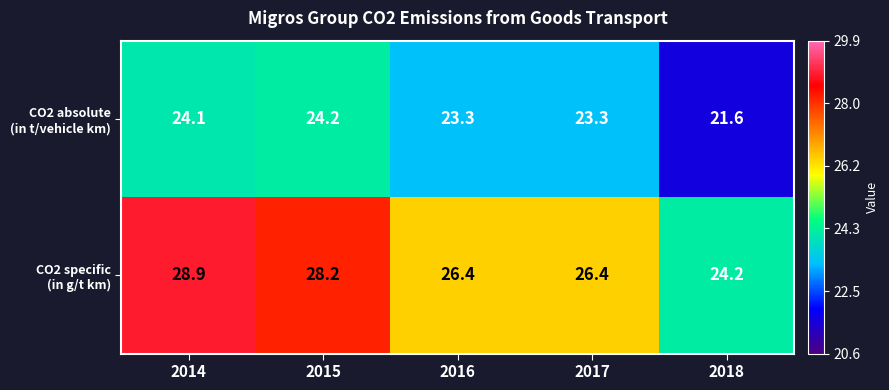

What is the spread (max minus min) of values at 2015?

4.0